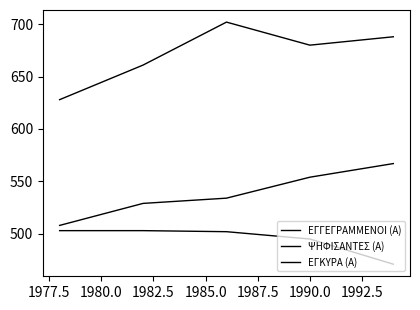

Is this an area chart (filled region under the line)?

No